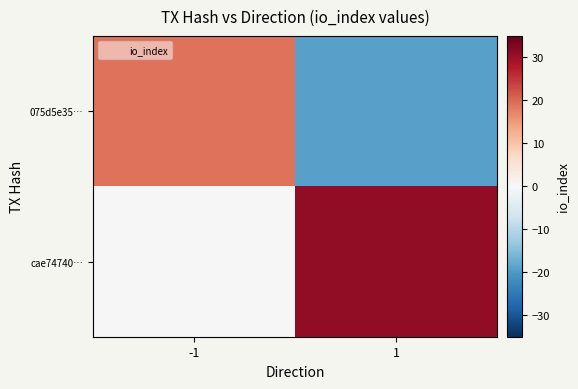

How many categories are shown in the chart?

2